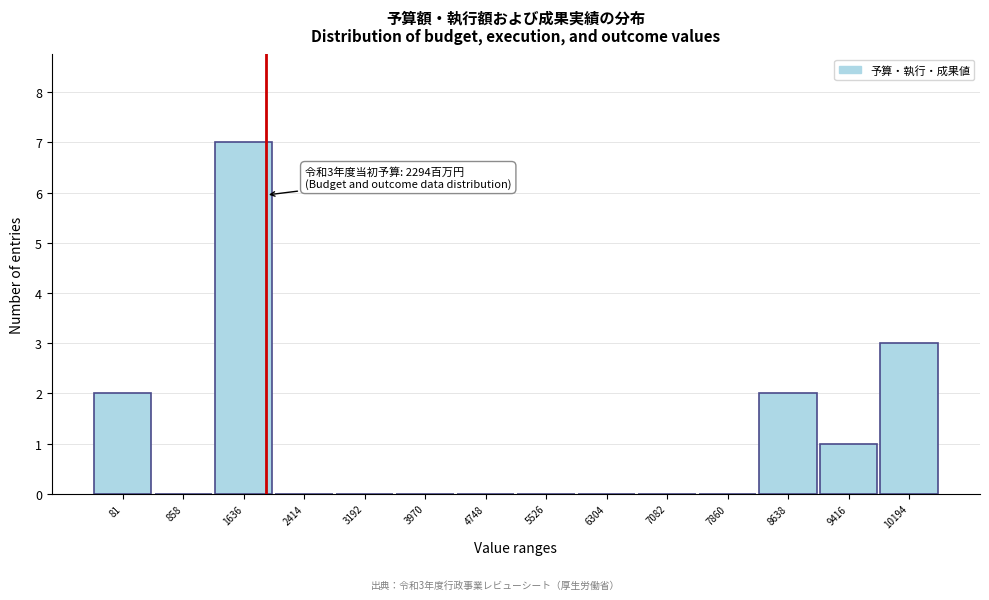

Reading left to right, extract all data points from this chart.

81=2	858=0	1636=7	2414=0	3192=0	3970=0	4748=0	5526=0	6304=0	7082=0	7860=0	8638=2	9416=1	10194=3